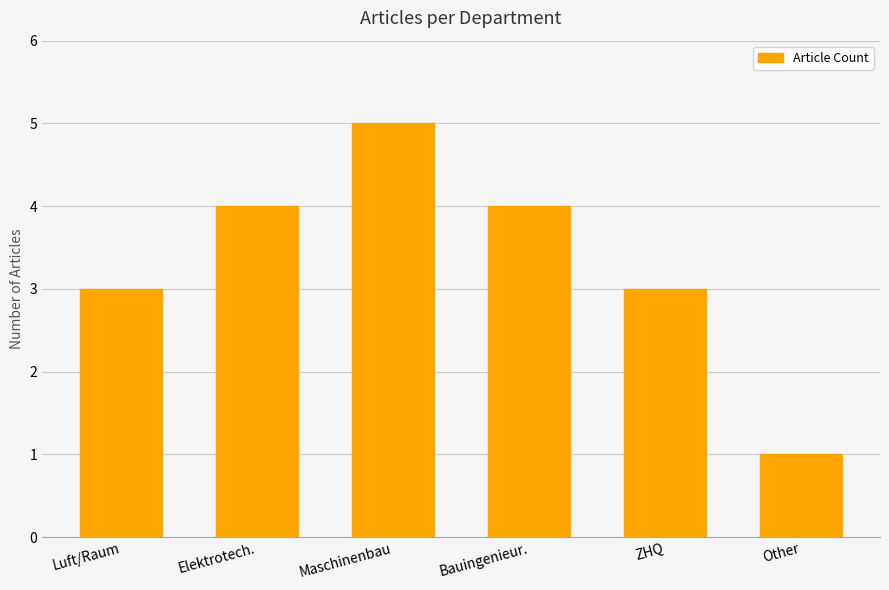

Approximately how many times larger is the value at Maschinenbau compared to ZHQ?

1.7